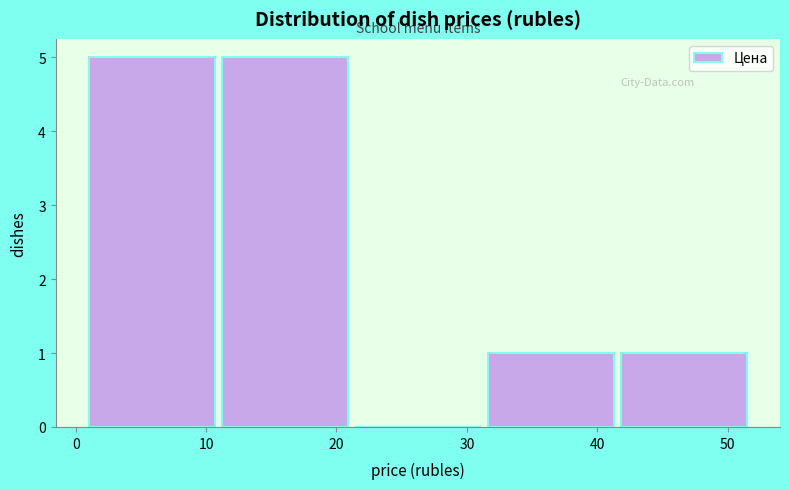

Reading left to right, transcribe this chart: for each bar, give the range it covers on the x-axis and its height. Neither the bar edges nor the heights are printed on the chart, so give them approximately, as read against the axes.

1 to 11: 5
11 to 21: 5
21 to 32: 0
32 to 42: 1
42 to 52: 1